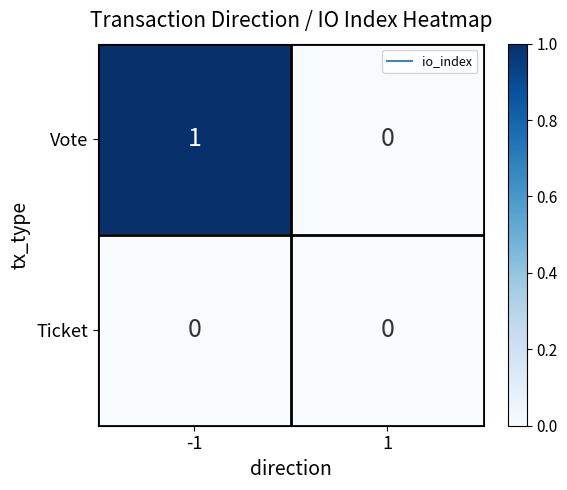

True or false: Vote has a value of 0 at -1.

False